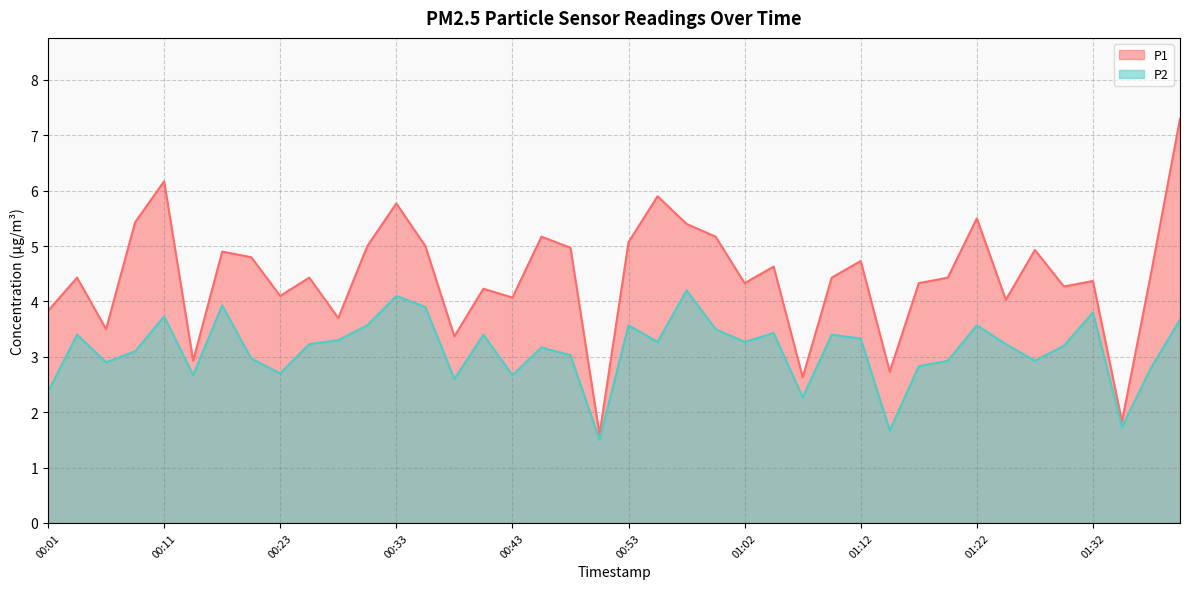

Where is the first local minimum for P1?

00:06